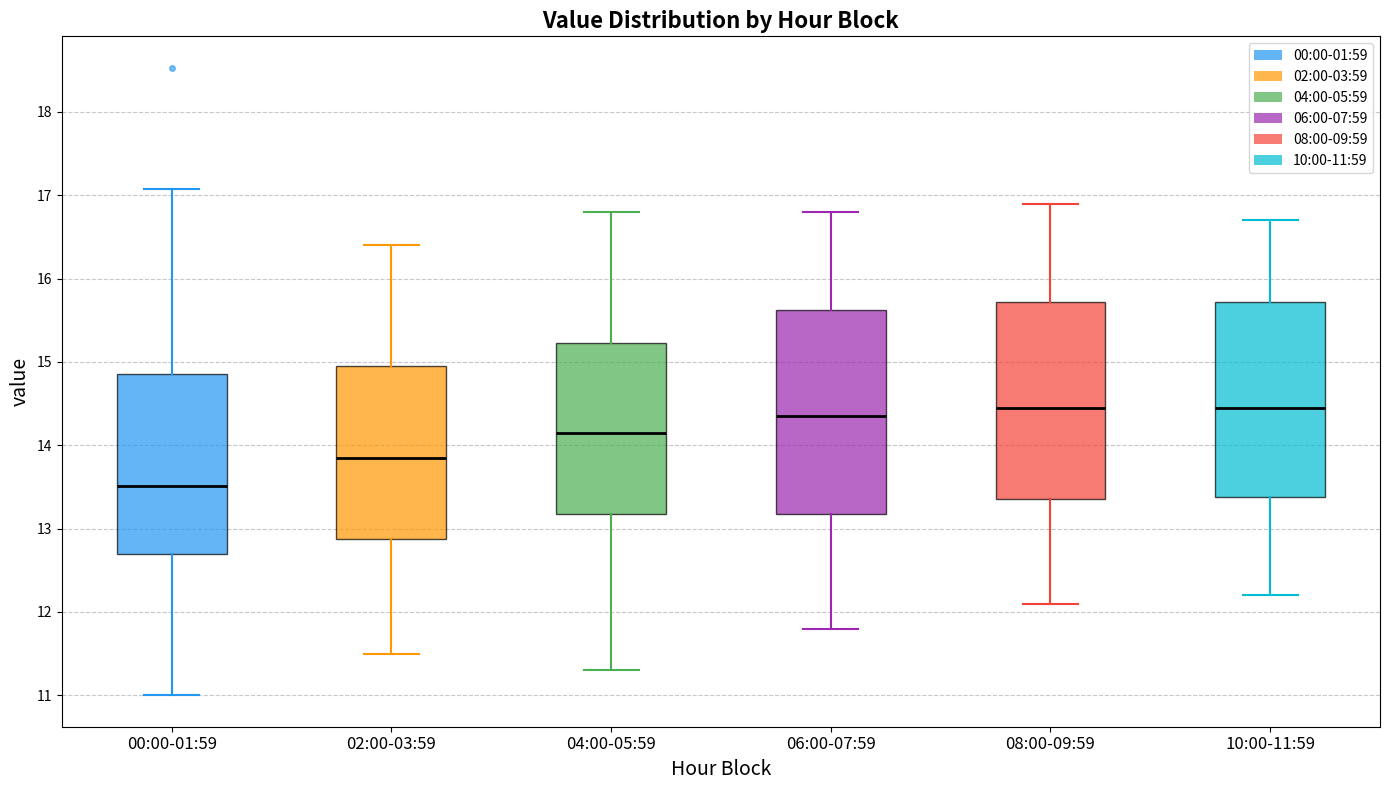

Where does the lower whisker of the box for 08:00-09:59 end on the y-axis? The values are not printed on the chart, so give them approximately, as read against the axis.

12.1